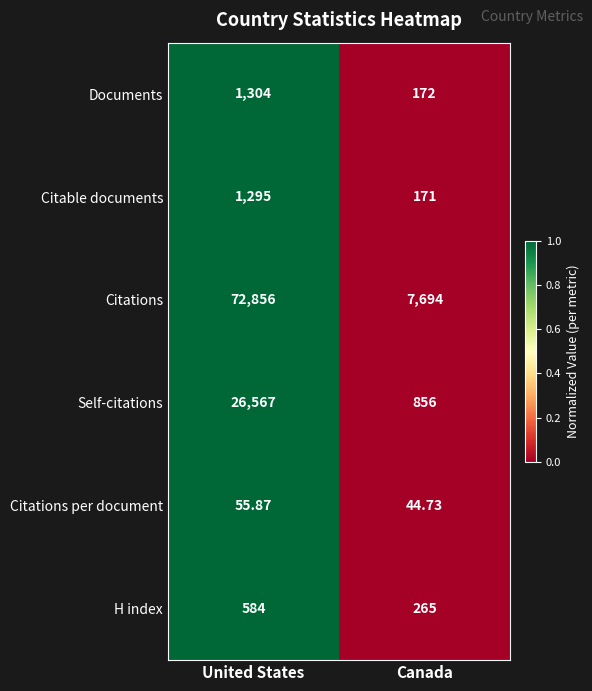

Rank the series by their maximum value, from lowest to highest.

Citations per document, H index, Citable documents, Documents, Self-citations, Citations